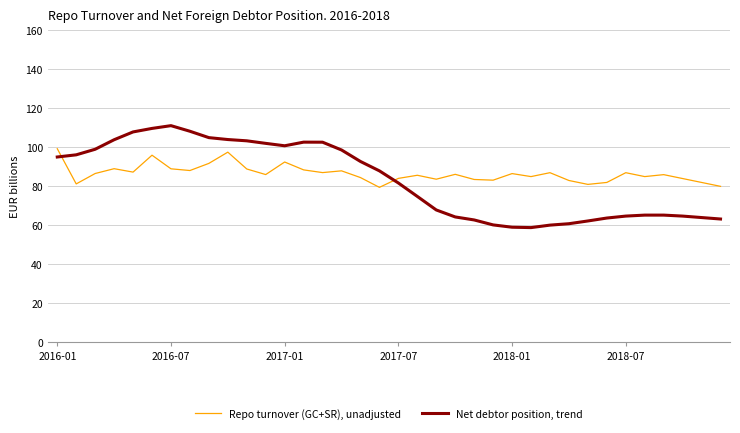

What is the sum of all Net debtor position, trend values?

2994.7